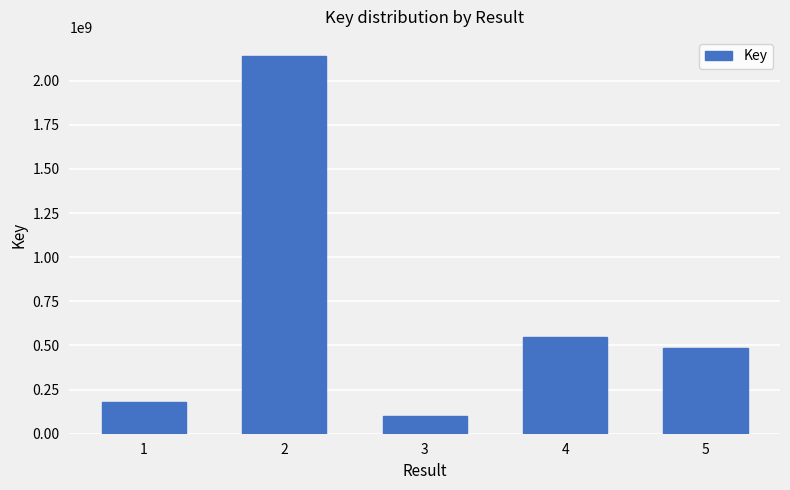

Approximately how many times larger is the value at 2 compared to 3?

21.2